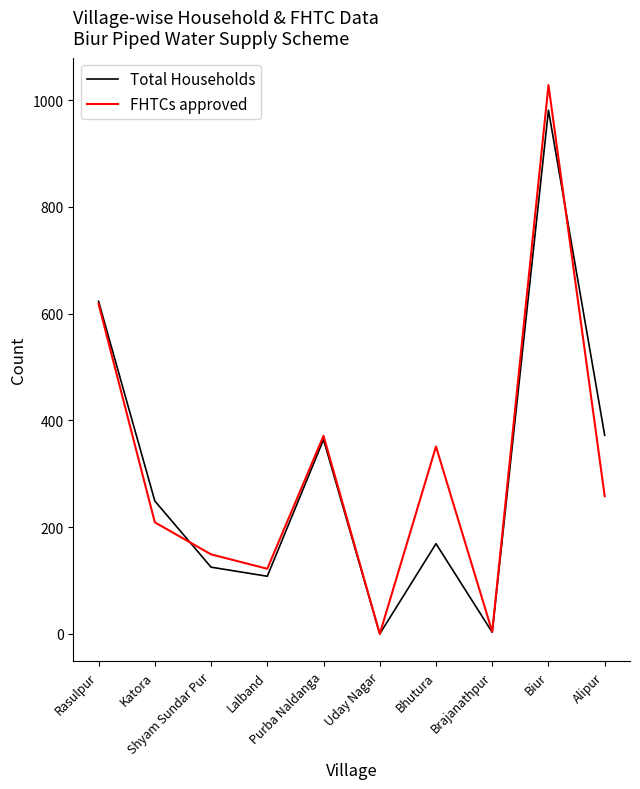

The Total Households series shows 68 at Lalband. True or false?

False